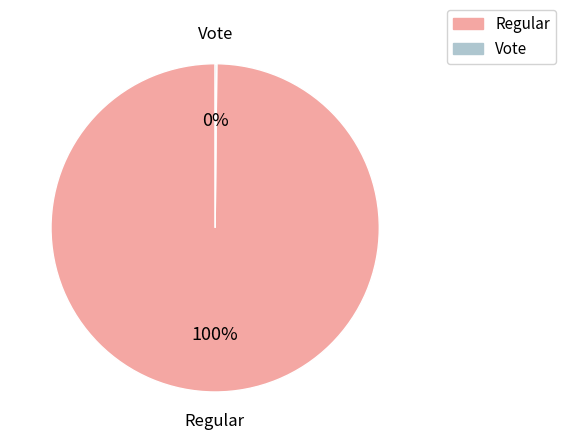

What is the largest slice in the pie chart?

Regular